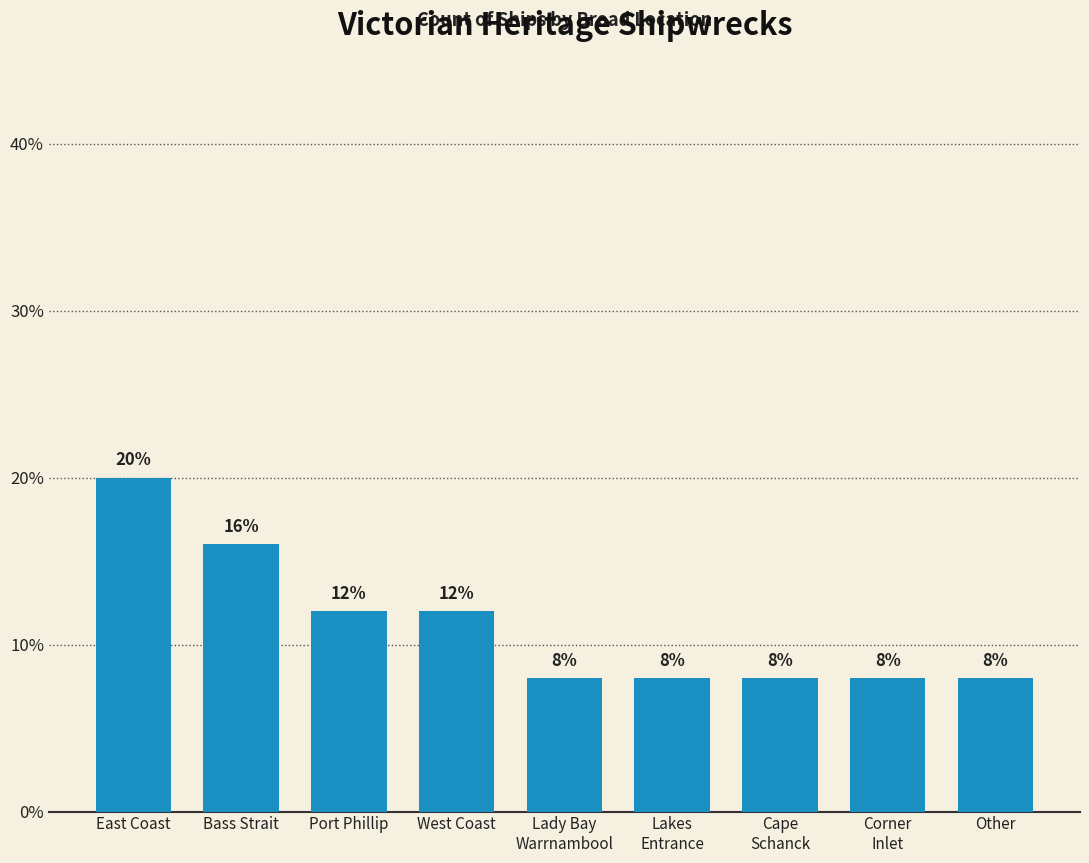

What is the approximate value at Bass Strait?

16